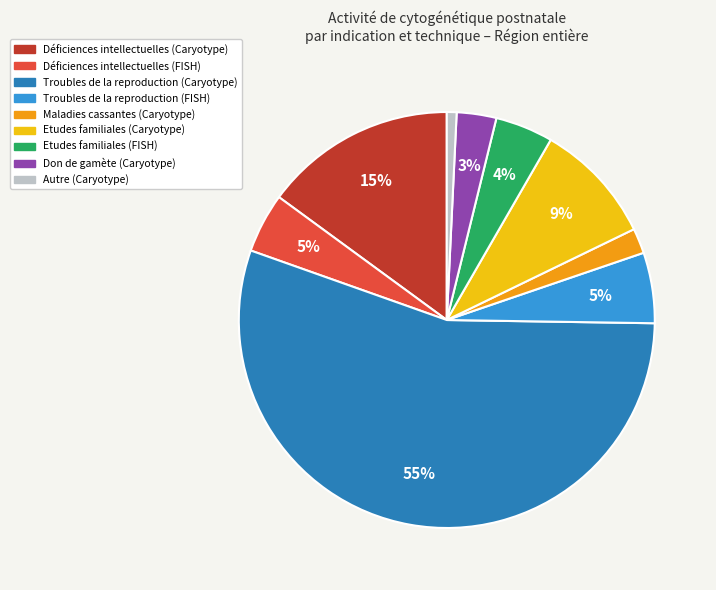

Which slice is the smallest?

Autre (Caryotype)